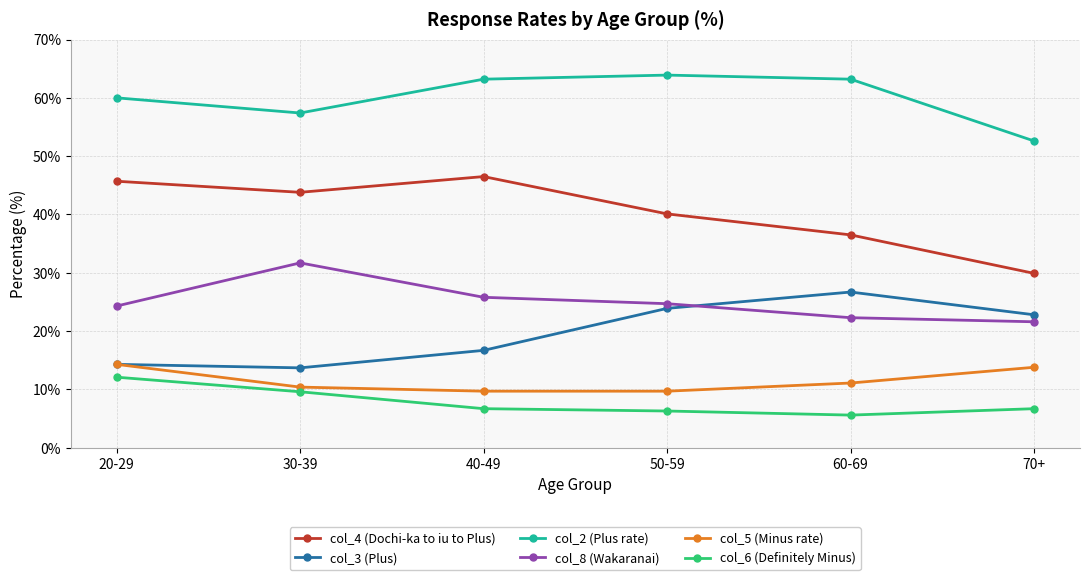

Where is the first local maximum for col_3 (Plus)?

60-69